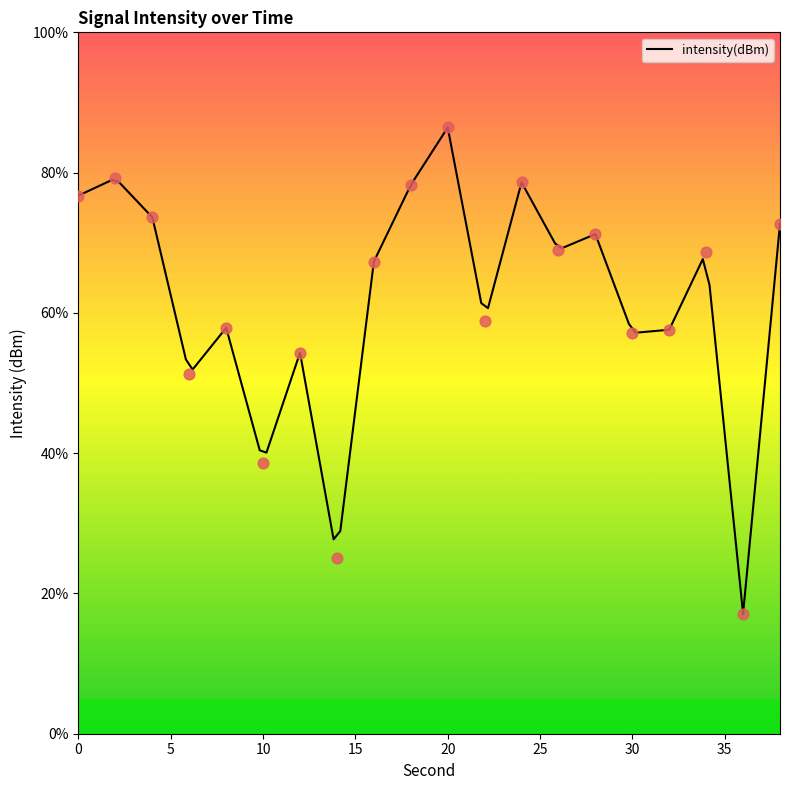

What is the change in value from 6 to 10?

-12.7